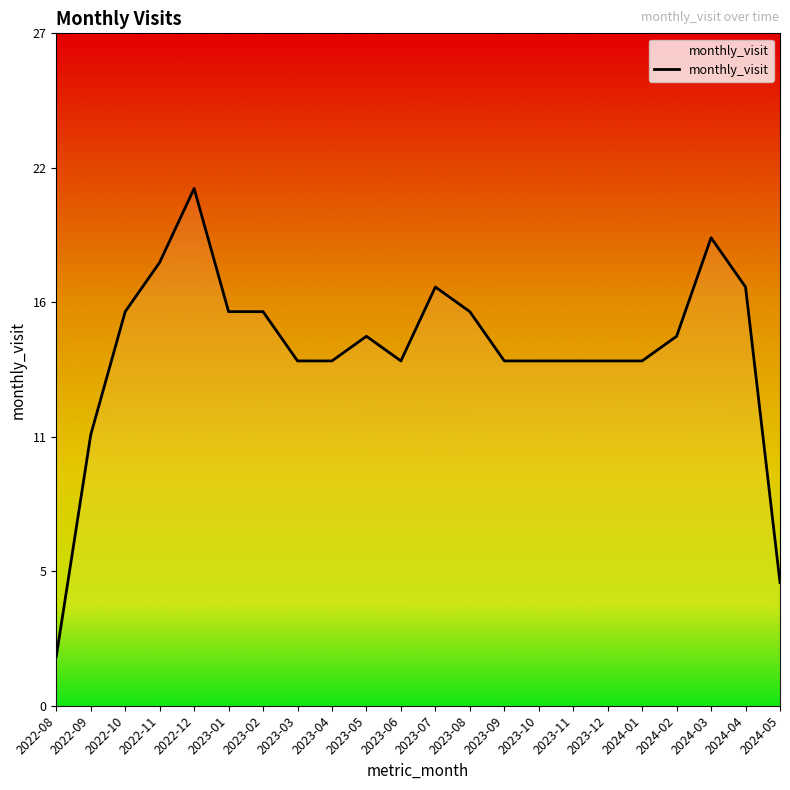

Is this an area chart (filled region under the line)?

Yes